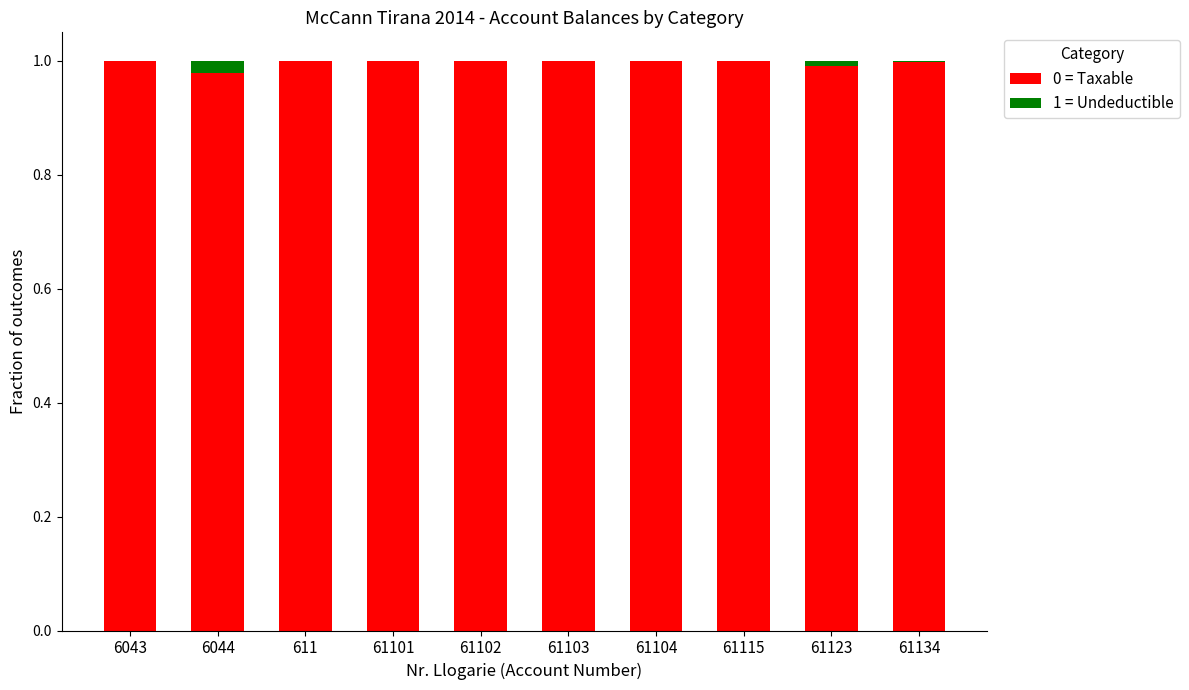

What is the sum of the 0 = Taxable values at 61101 and 6044?

2.0